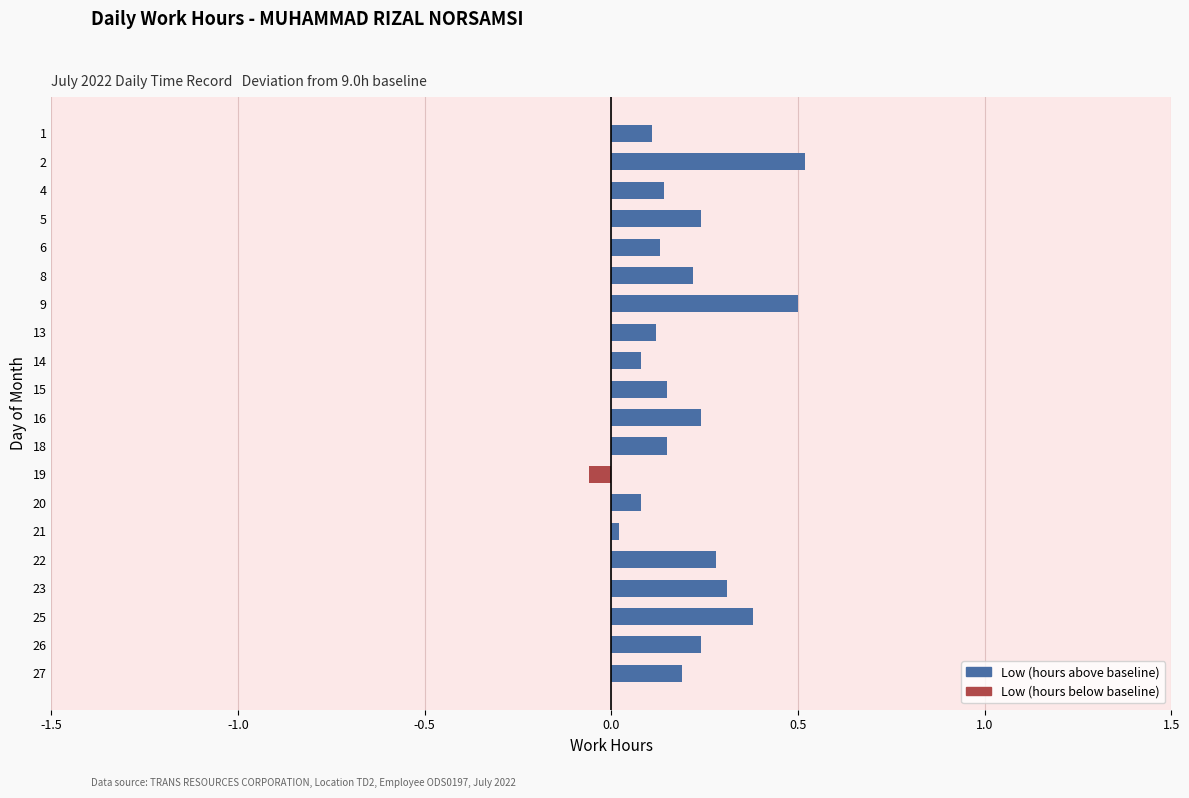

How many distinct data groups are displayed?

1